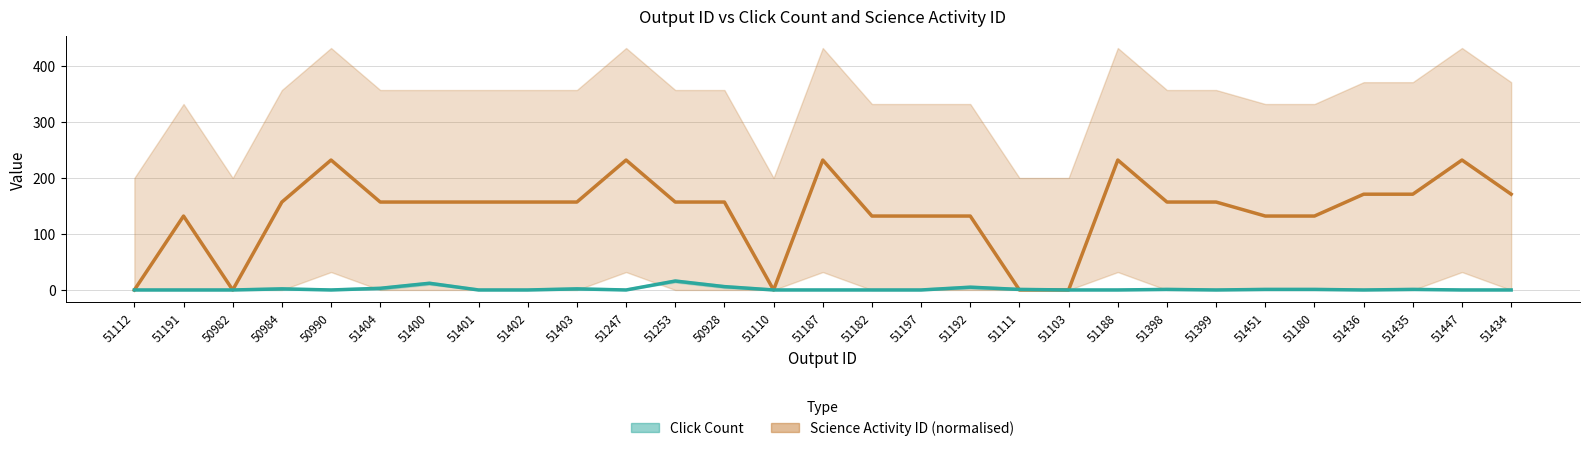

The value of Science Activity ID (normalised) at 51402 is 157. True or false?

True